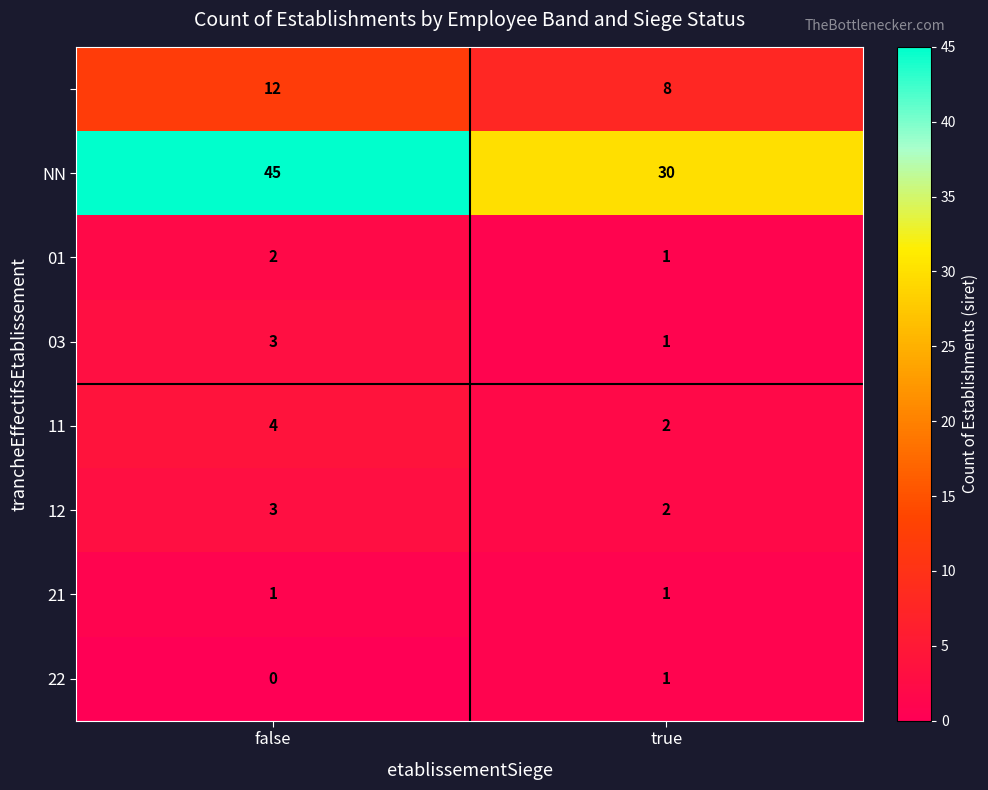

At which category is the sum across all series the highest?

false